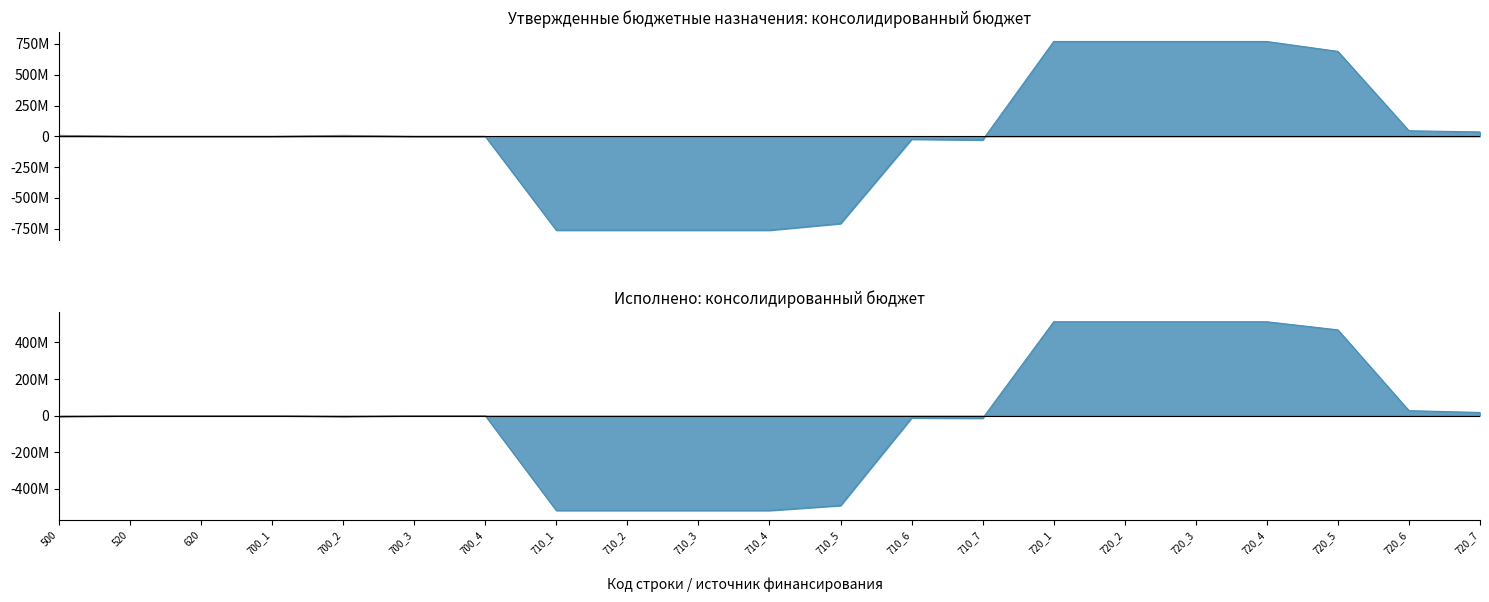

Which series has the largest total across all categories?

Утвержденные бюджетные назначения